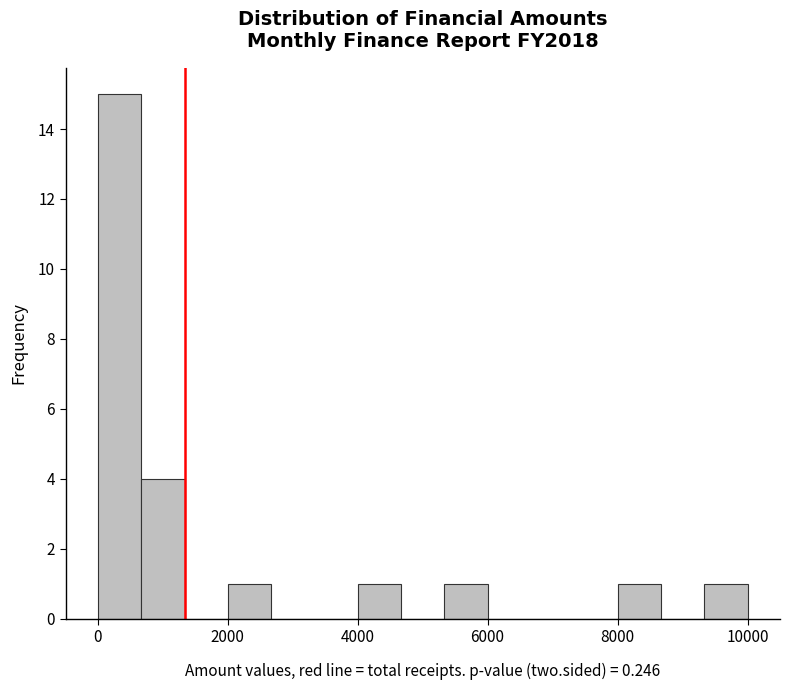

Around what value on the x-axis is the tallest bar? Give the approximate position of its centre, as read against the axis.

400